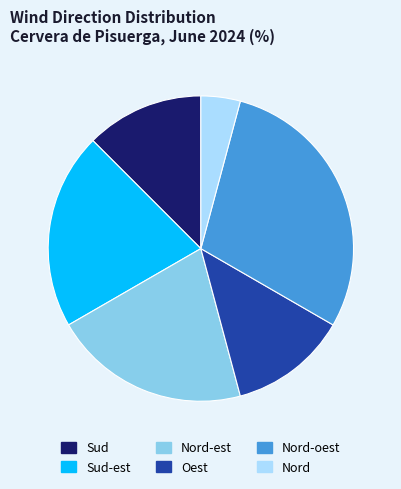

Is there a majority slice in this chart?

No